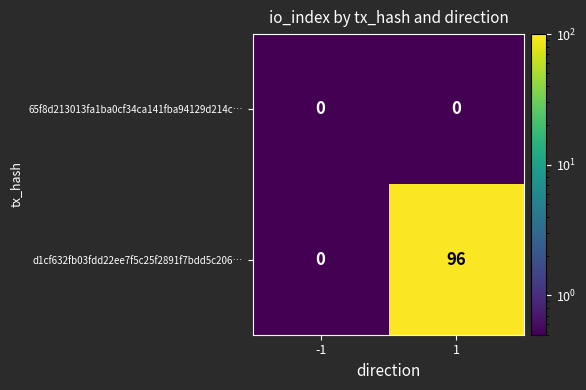

What is the greatest value displayed?

96